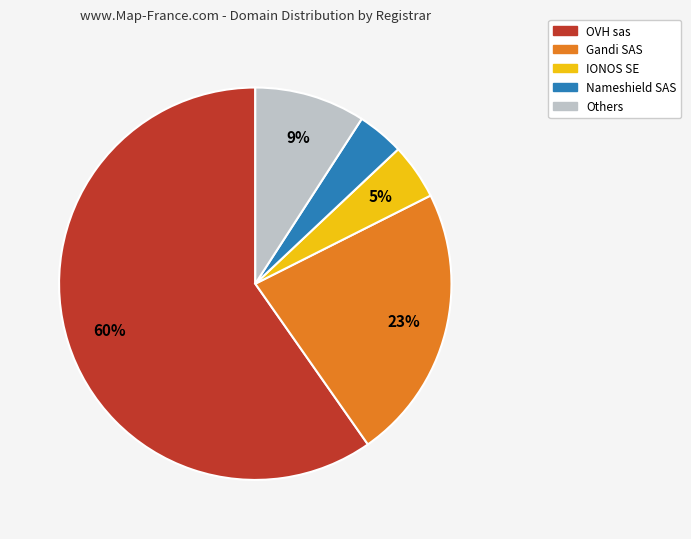

Is there a majority slice in this chart?

Yes